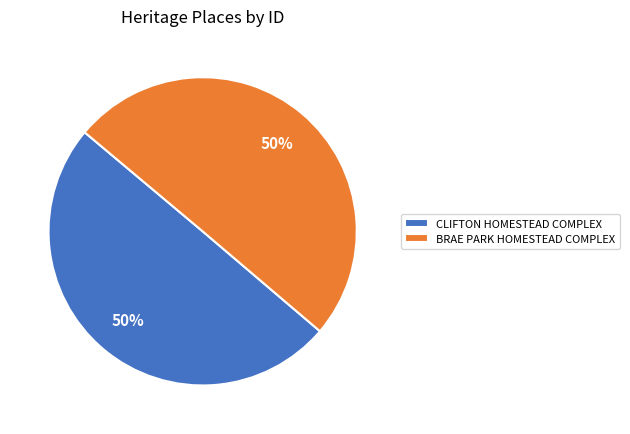

Combined, do CLIFTON HOMESTEAD COMPLEX and BRAE PARK HOMESTEAD COMPLEX account for over 50%?

Yes